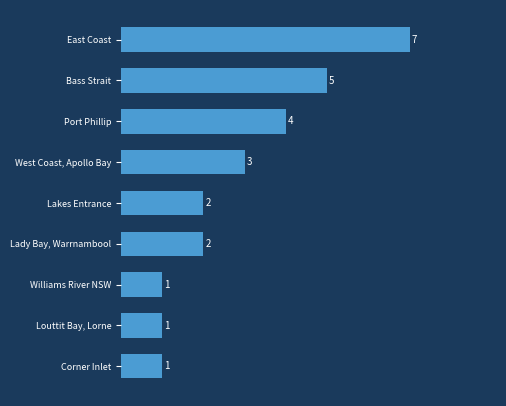

True or false: the data shows 5 at Bass Strait.

True